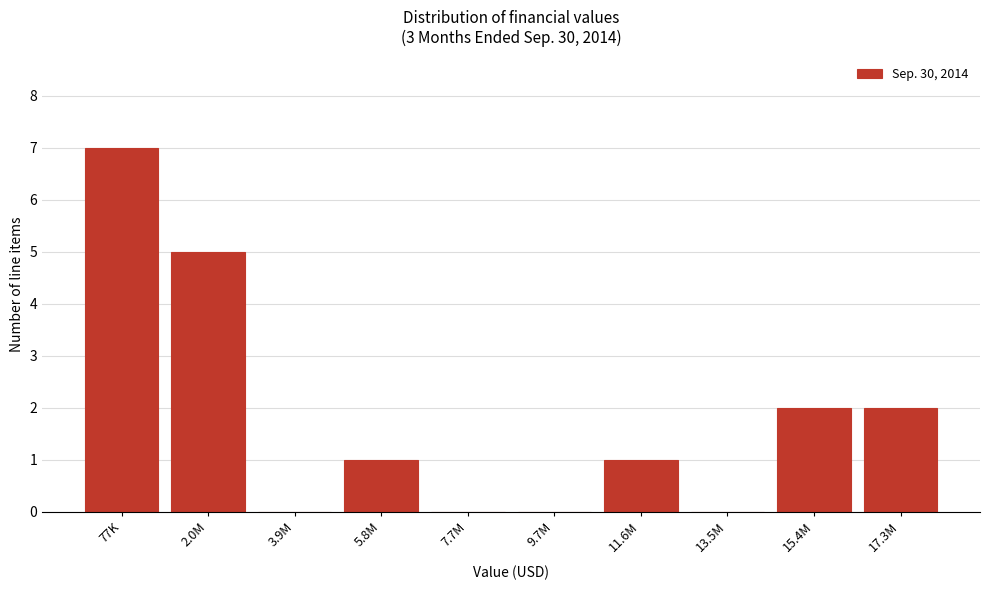

Reading right to left, transcribe all the data shown in this chart.

17.3M=2	15.4M=2	13.5M=0	11.6M=1	9.7M=0	7.7M=0	5.8M=1	3.9M=0	2.0M=5	77K=7